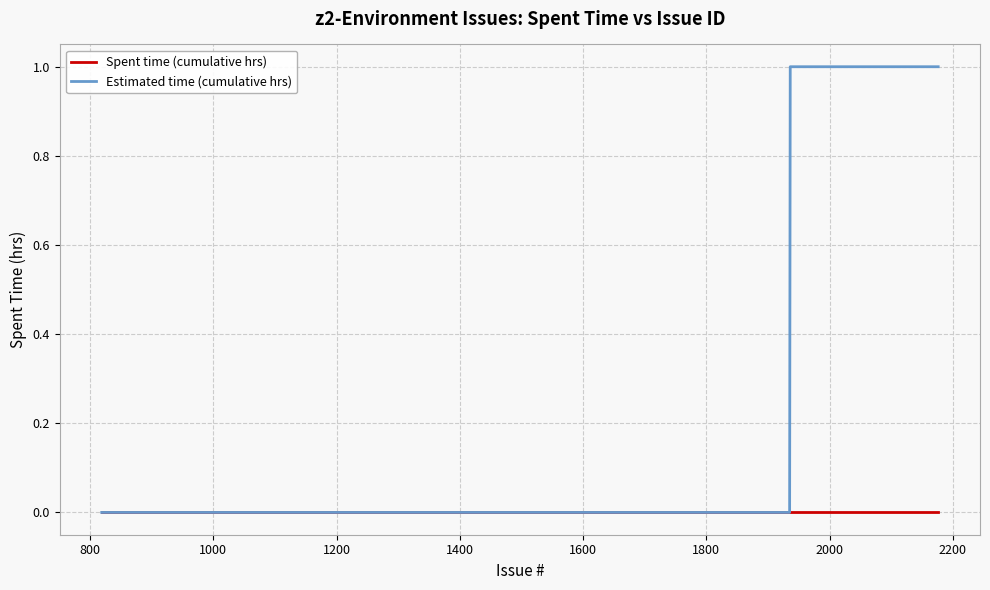

Which series has the largest total across all categories?

Estimated time (cumulative hrs)